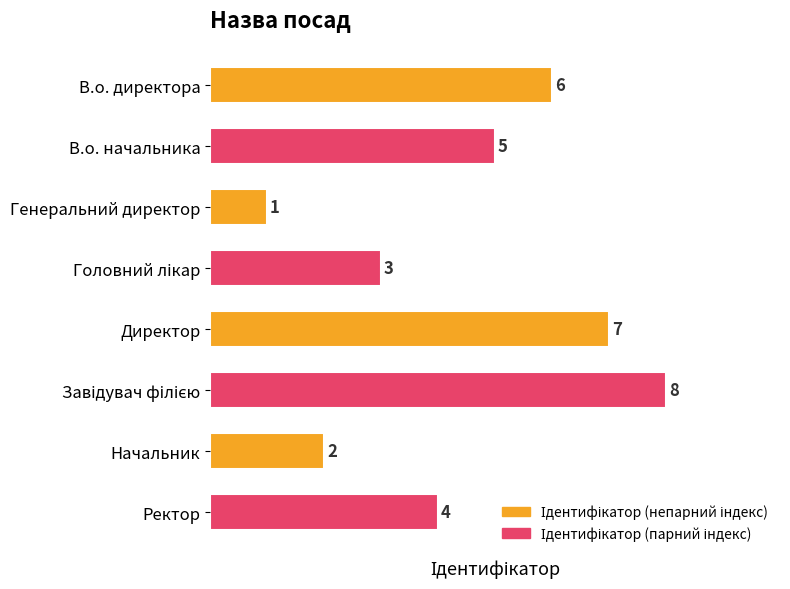

What is the maximum value shown in the chart?

8